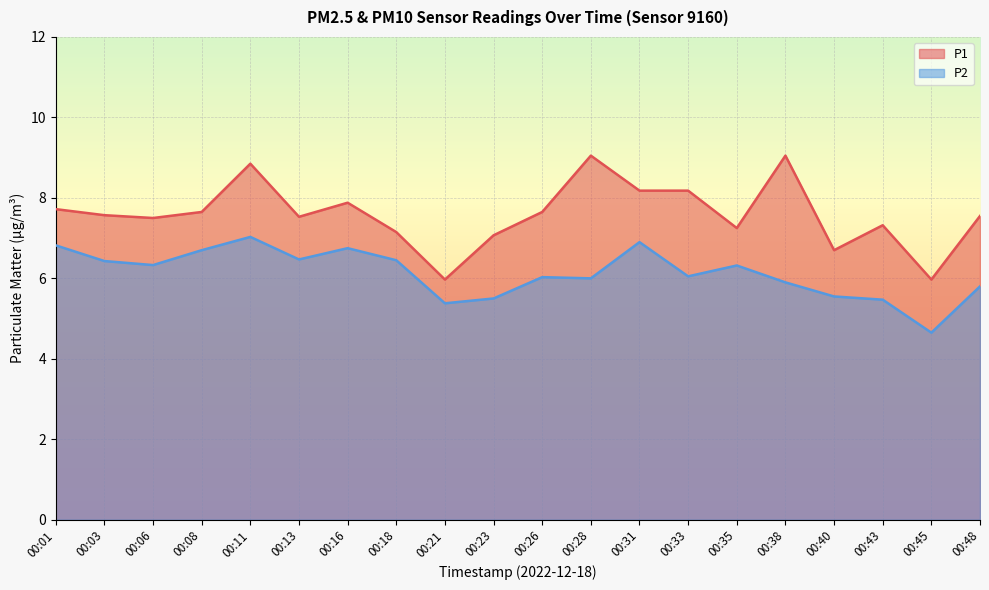

The value of P1 at 00:33 is 8.2. True or false?

True